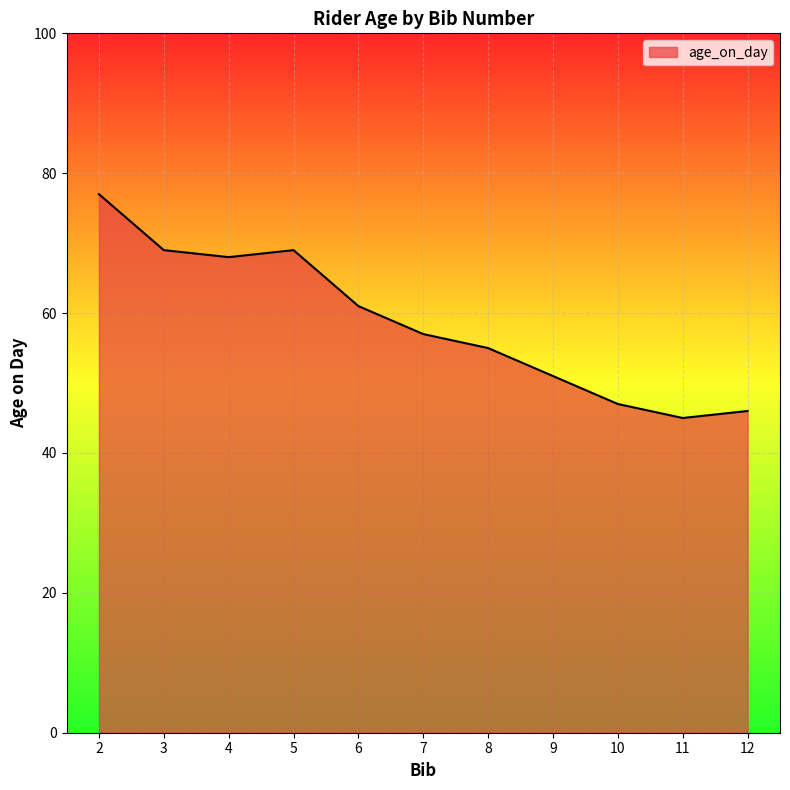

What is the sum of all values?

645